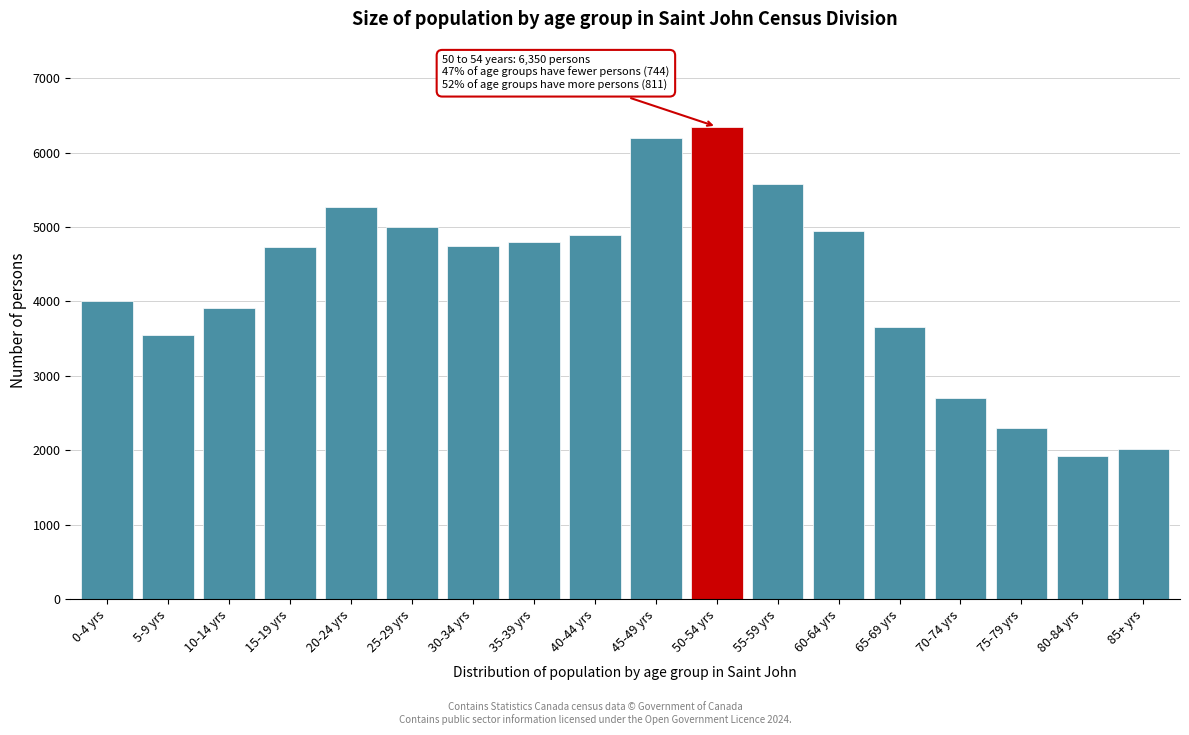

What is the maximum value shown in the chart?

6350